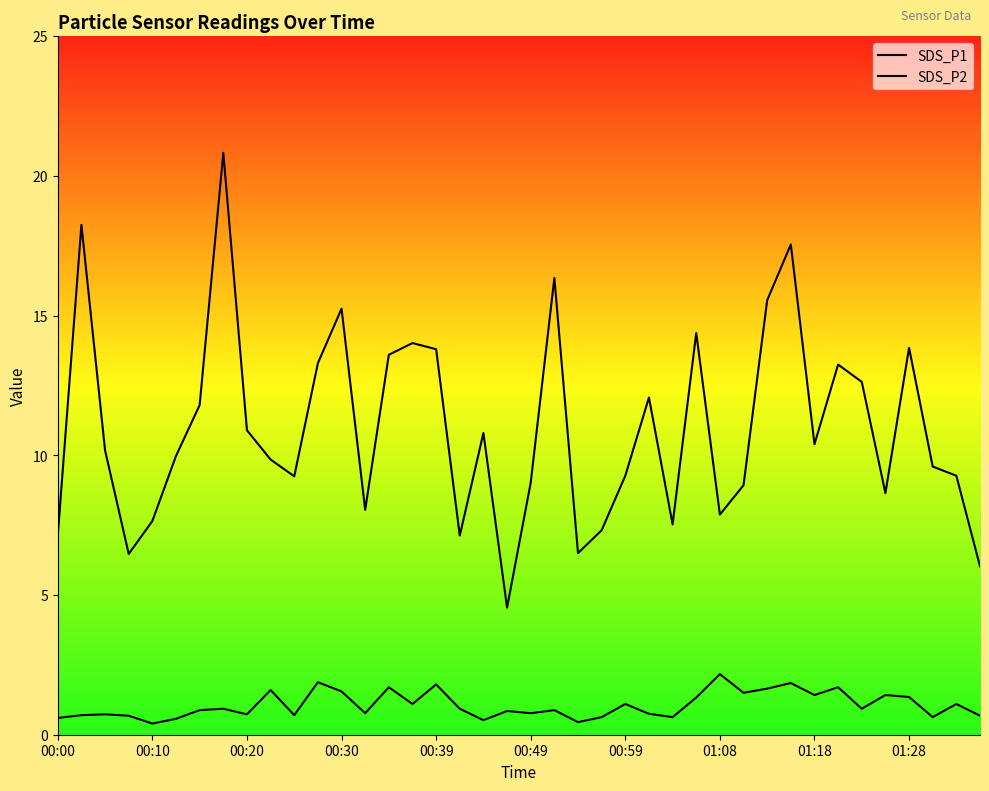

Rank the series by their average value, from highest to lowest.

SDS_P1, SDS_P2